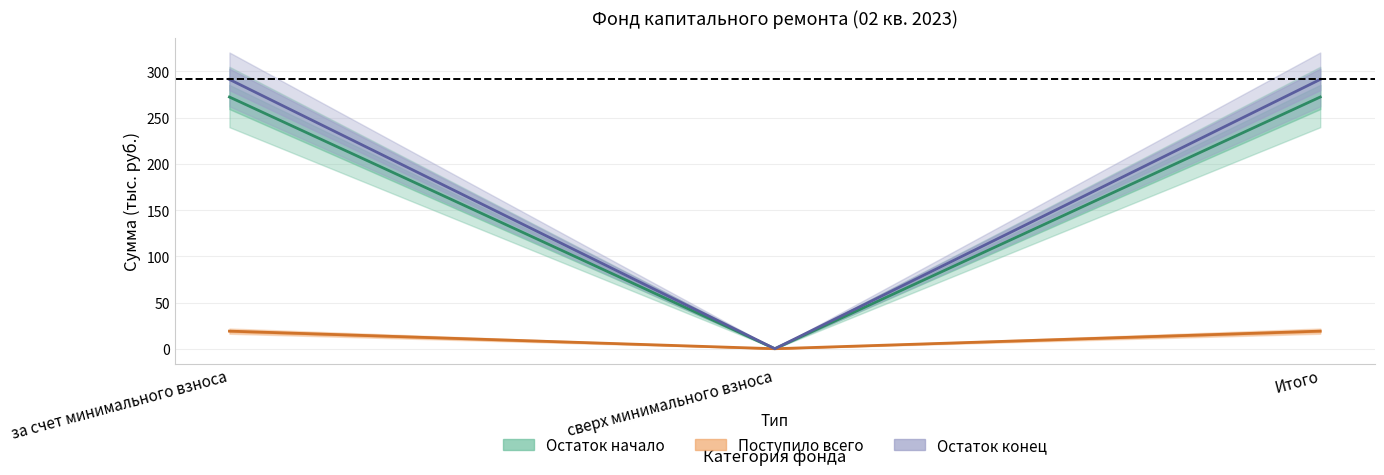

What is the sum of the Остаток начало values at сверх минимального взноса and Итого?

272.4